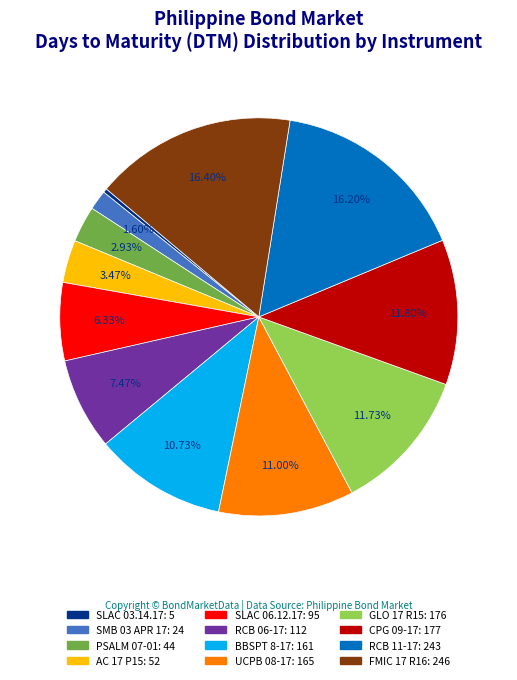

Count the number of slices in the pie.

12